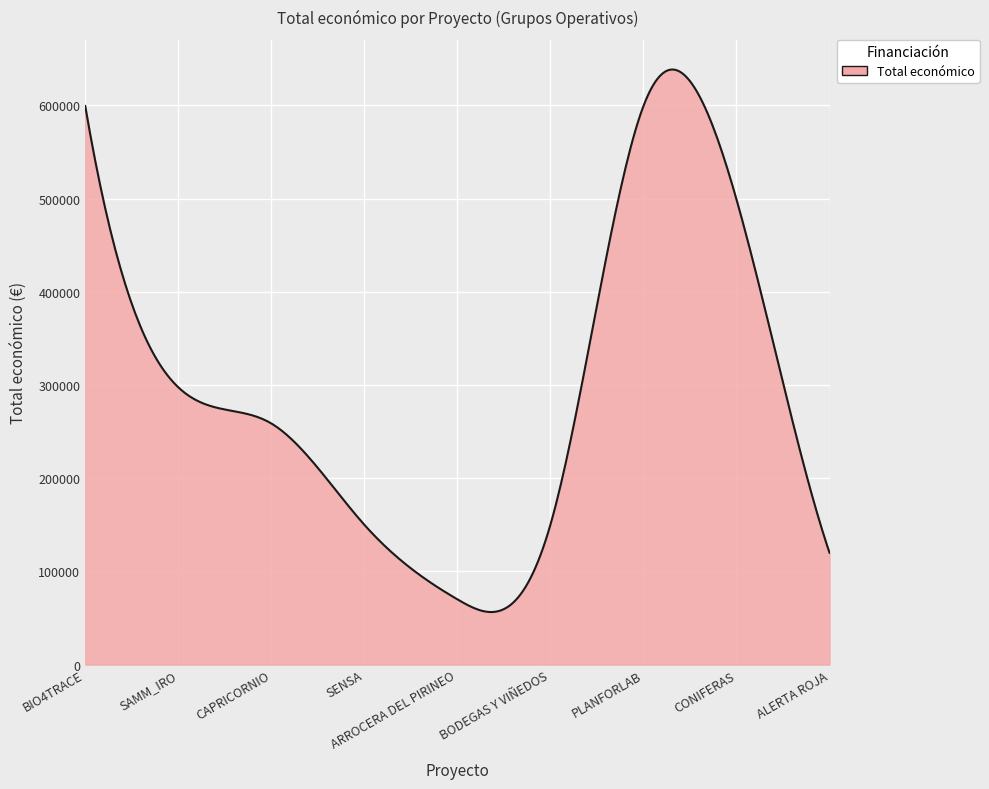

What is the difference between the maximum and minimum values?

582037.9